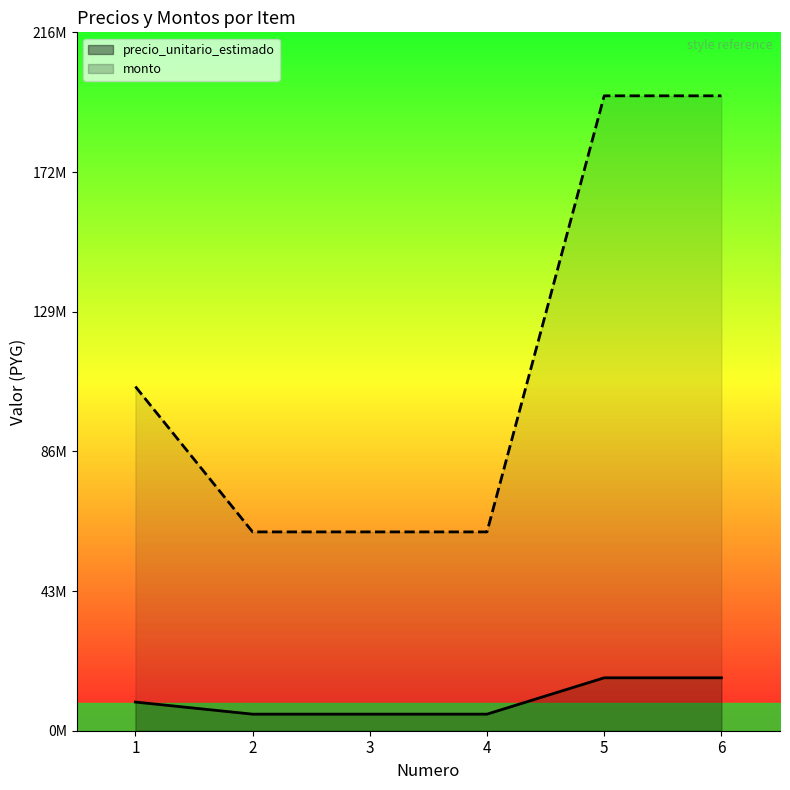

Which series has the largest range (max minus min)?

monto